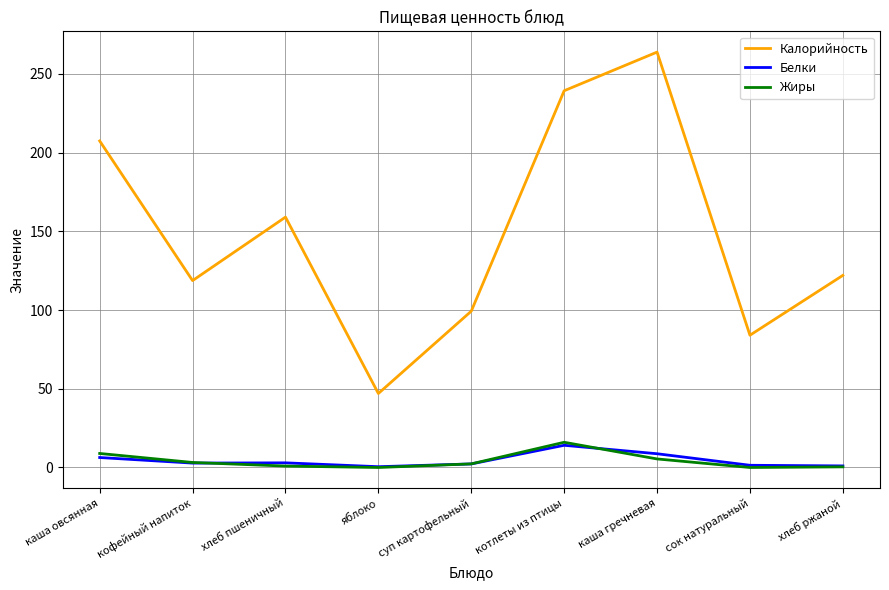

What is the sum of all Жиры values?

37.1